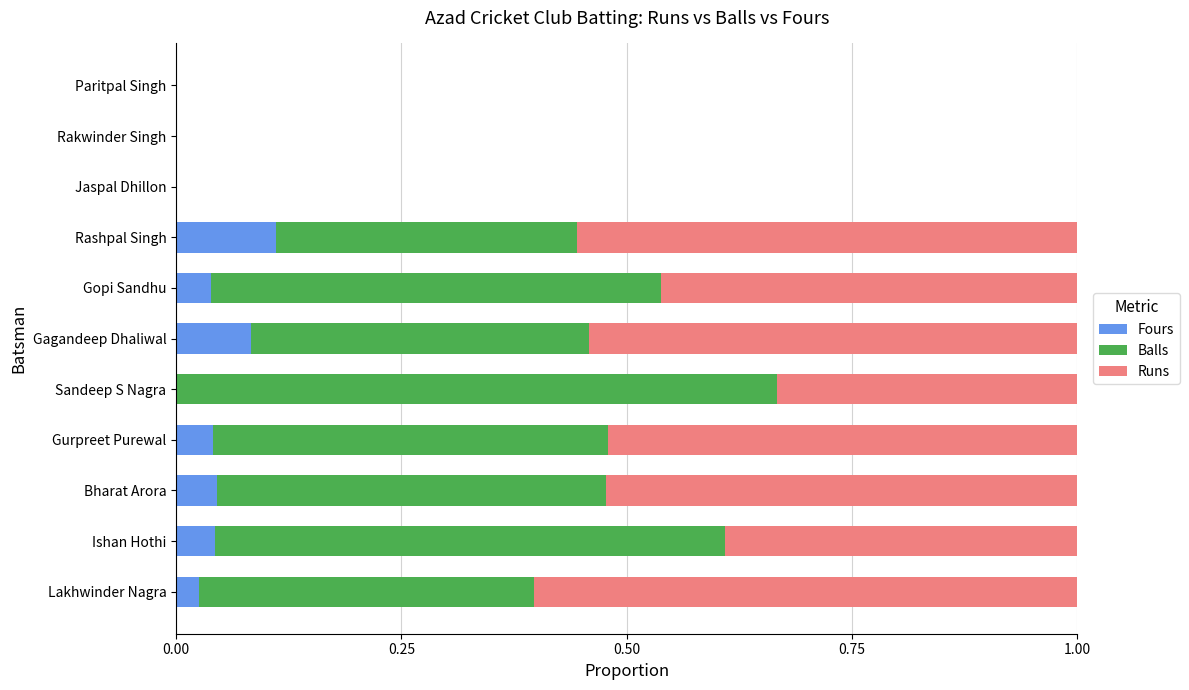

The Fours series shows 0.0 at Paritpal Singh. True or false?

True